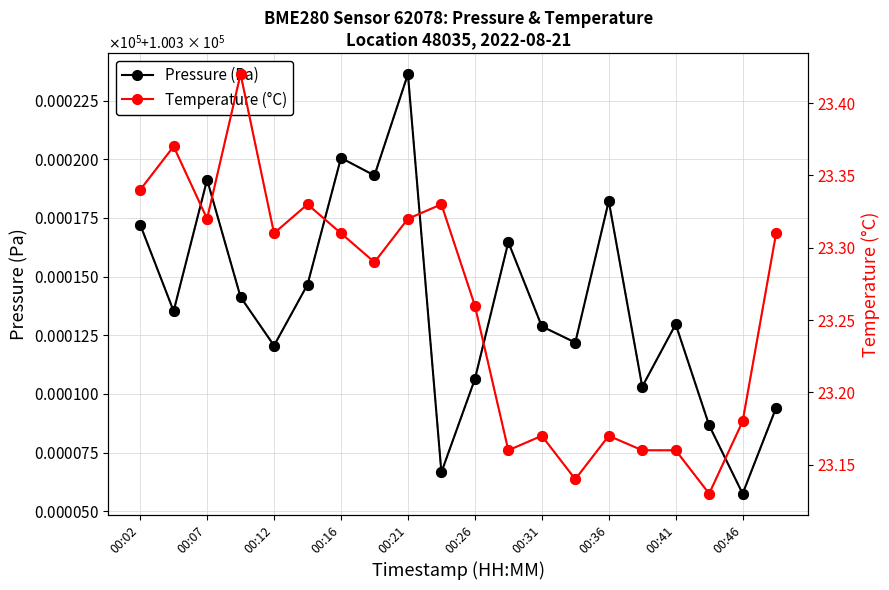

What is the maximum value shown in the chart?

100323.6